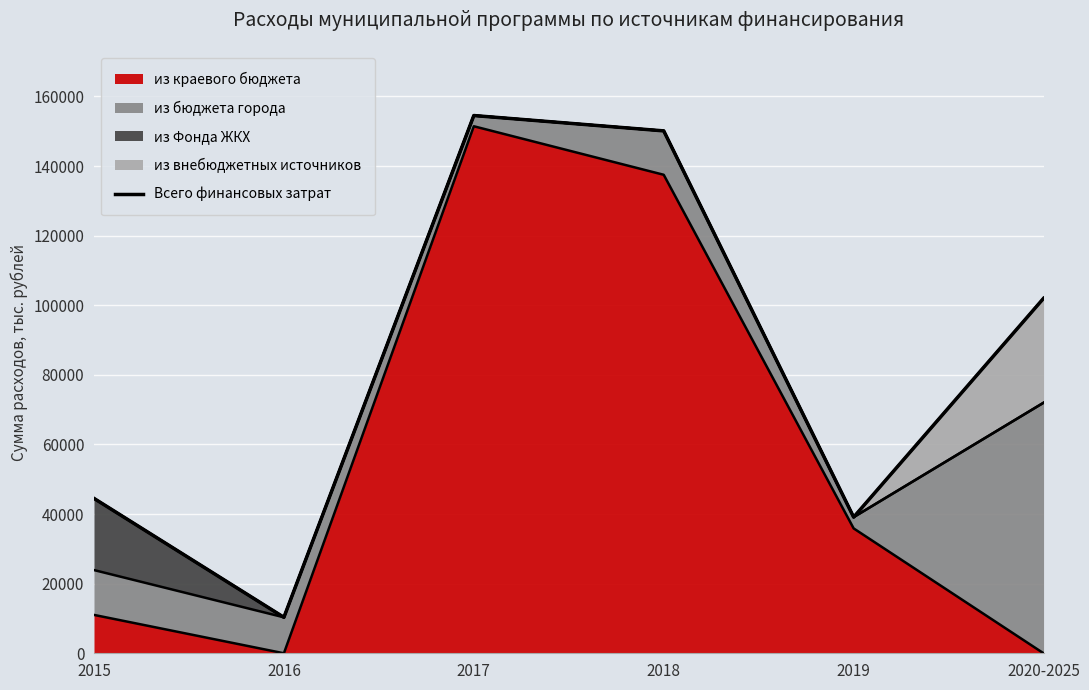

At which category does the data reach its first local valley?

2016